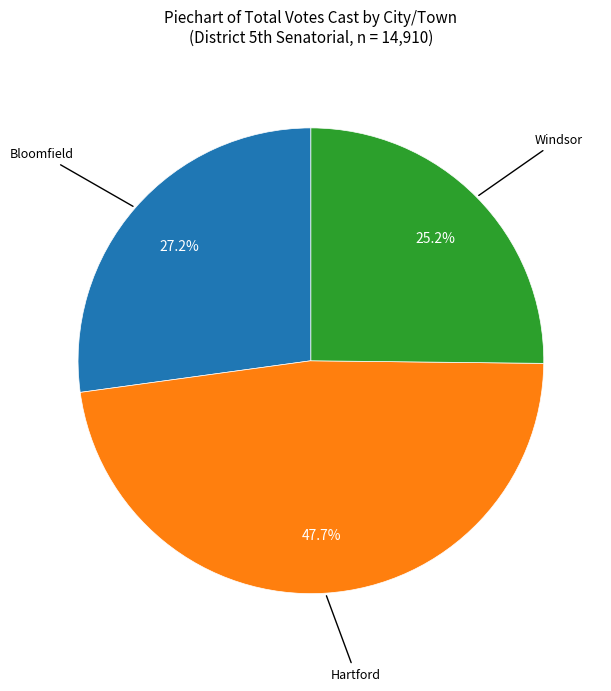

Is there any slice that represents more than half of the pie?

No